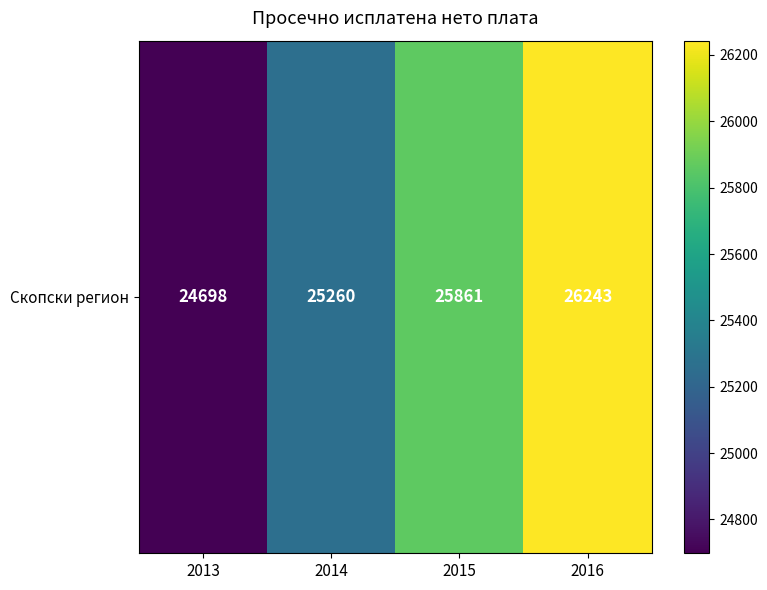

What is the maximum value shown in the chart?

26243